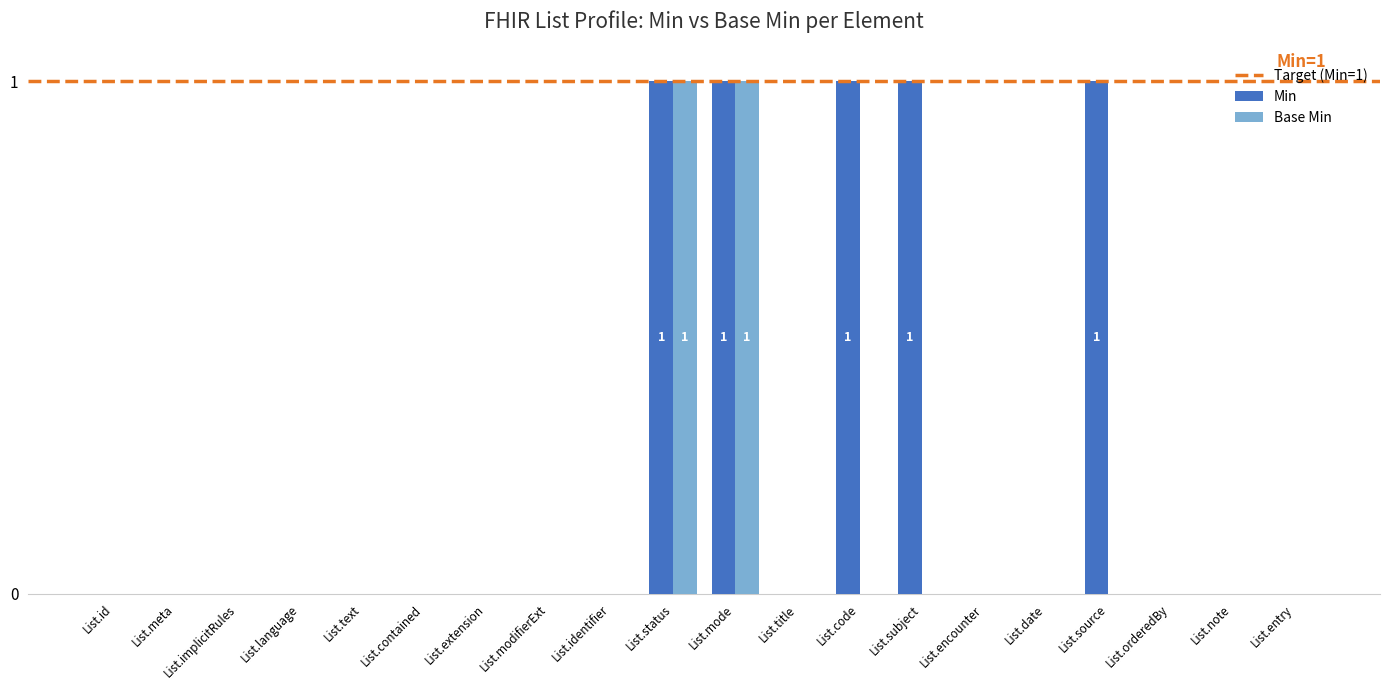

Reading left to right, list all the values displayed in this chart.

Min: 0	0	0	0	0	0	0	0	0	1	1	0	1	1	0	0	1	0	0	0
Base Min: 0	0	0	0	0	0	0	0	0	1	1	0	0	0	0	0	0	0	0	0